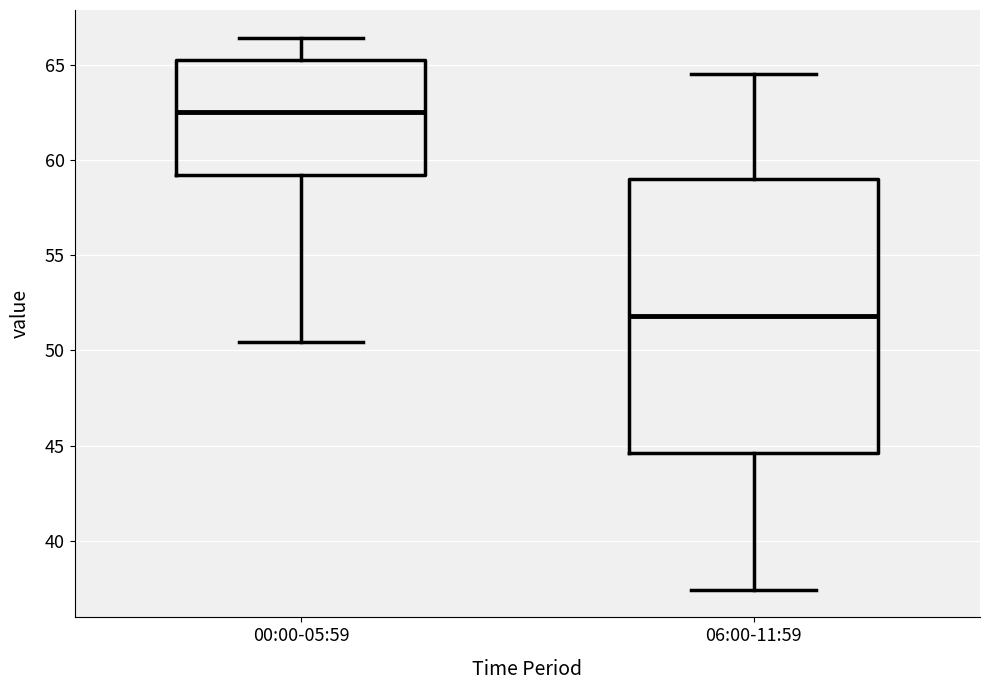

Reading left to right, read every box against the y-axis: the position of its median line, the range the box covers, and the ends of its whiskers. The values are not printed on the chart, so give them approximately, as read against the axis.

00:00-05:59: median 62.5, box 59.0 to 65.0, whiskers 50.5 to 66.5
06:00-11:59: median 52.0, box 44.5 to 59.0, whiskers 37.5 to 64.5